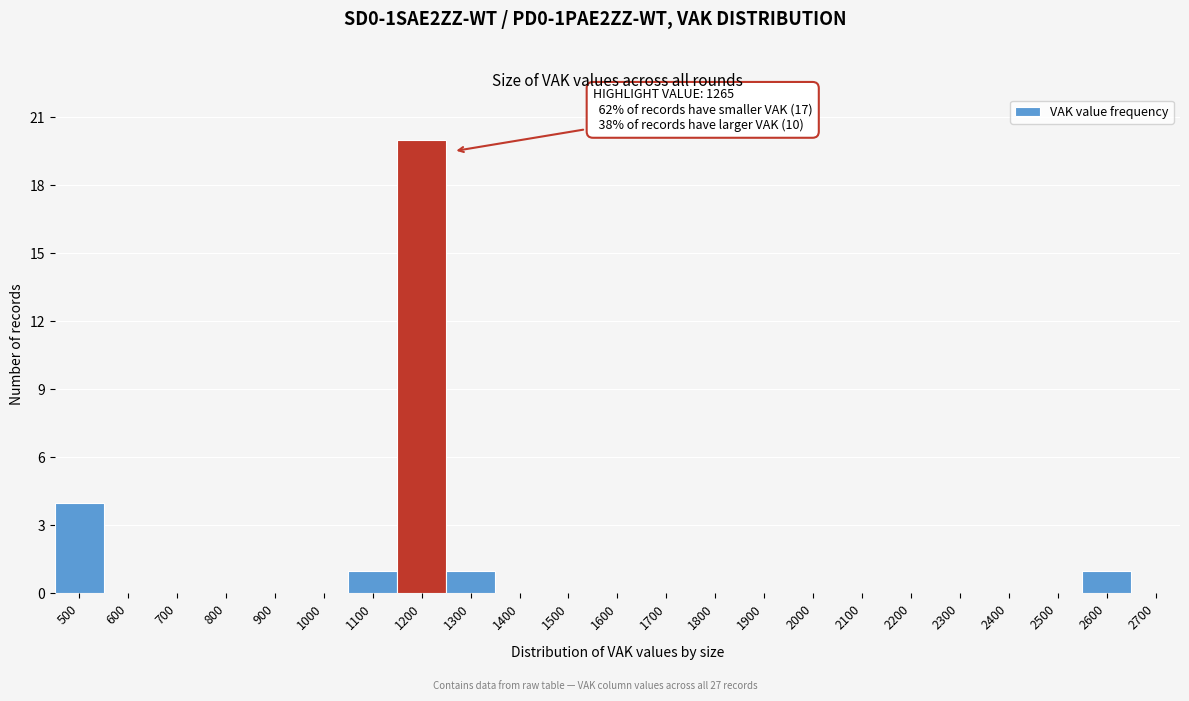

Reading left to right, transcribe all the data shown in this chart.

500=4	600=0	700=0	800=0	900=0	1000=0	1100=1	1200=20	1300=1	1400=0	1500=0	1600=0	1700=0	1800=0	1900=0	2000=0	2100=0	2200=0	2300=0	2400=0	2500=0	2600=1	2700=0